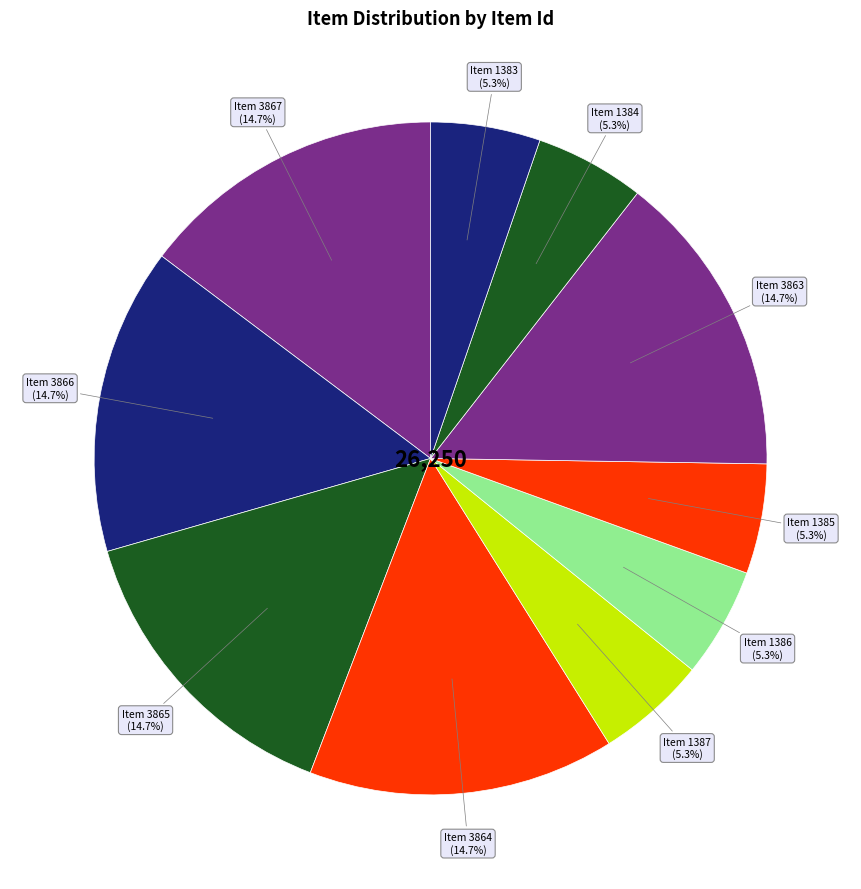

To the nearest percent, what is the average slice percentage?

10%